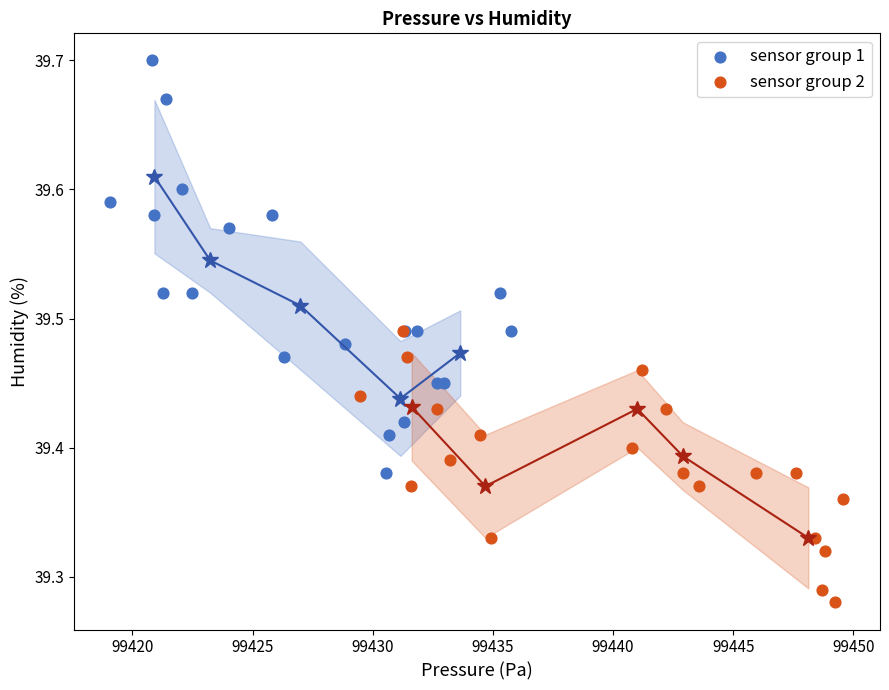

Which series reaches the minimum Y coordinate?

sensor group 2